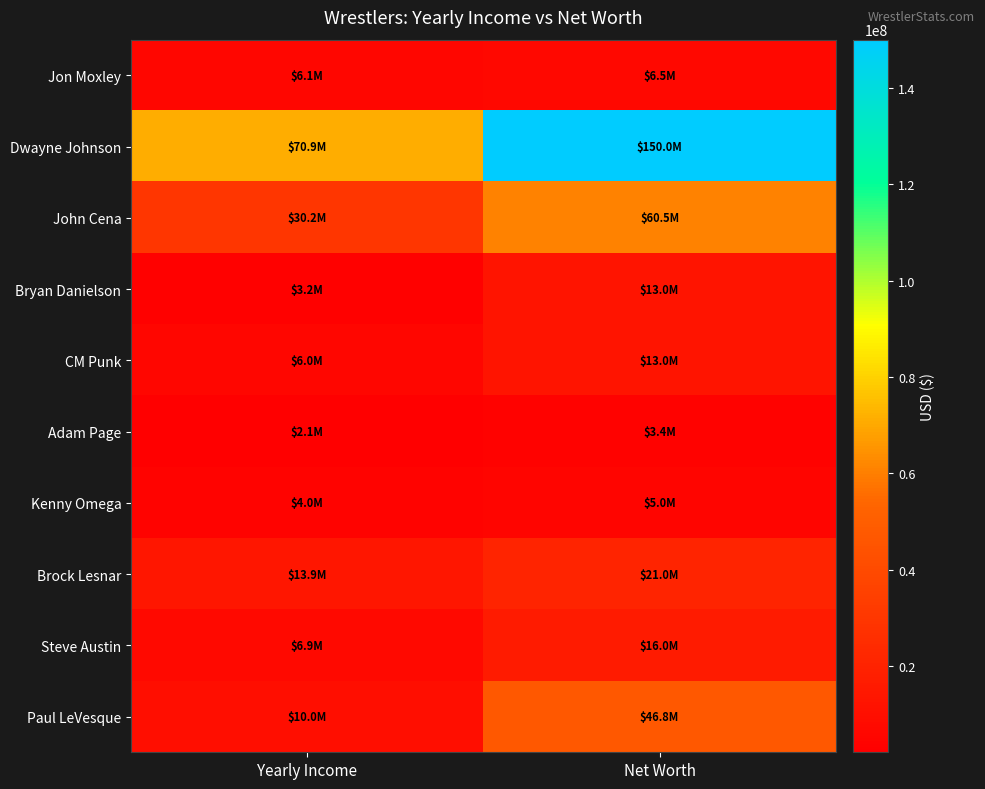

At Net Worth, list the series in order from largest to smallest.

Dwayne Johnson, John Cena, Paul LeVesque, Brock Lesnar, Steve Austin, CM Punk, Bryan Danielson, Jon Moxley, Kenny Omega, Adam Page